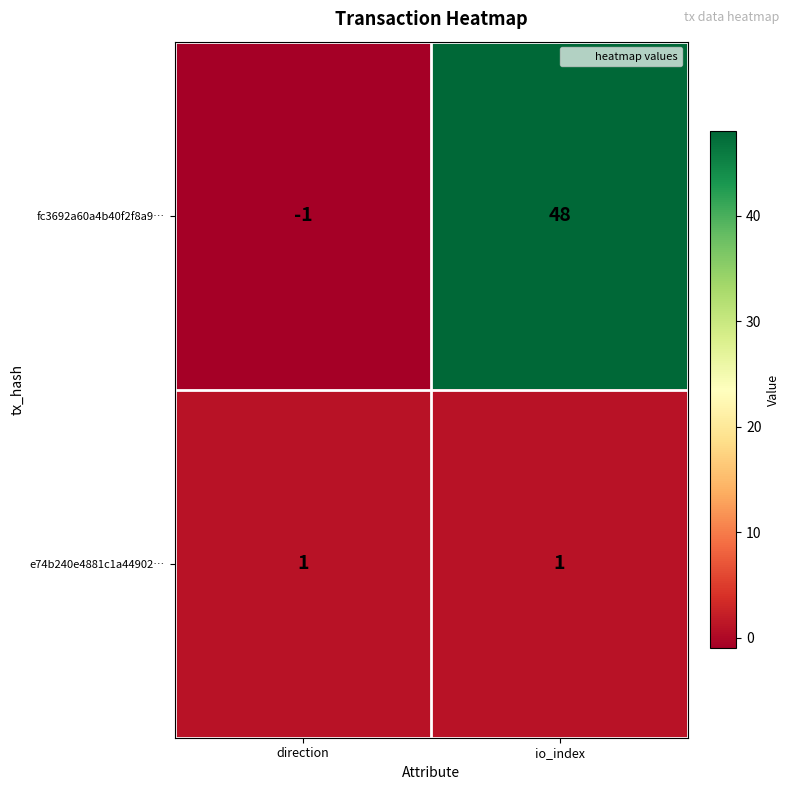

At how many categories does at least one series exceed 39?

1